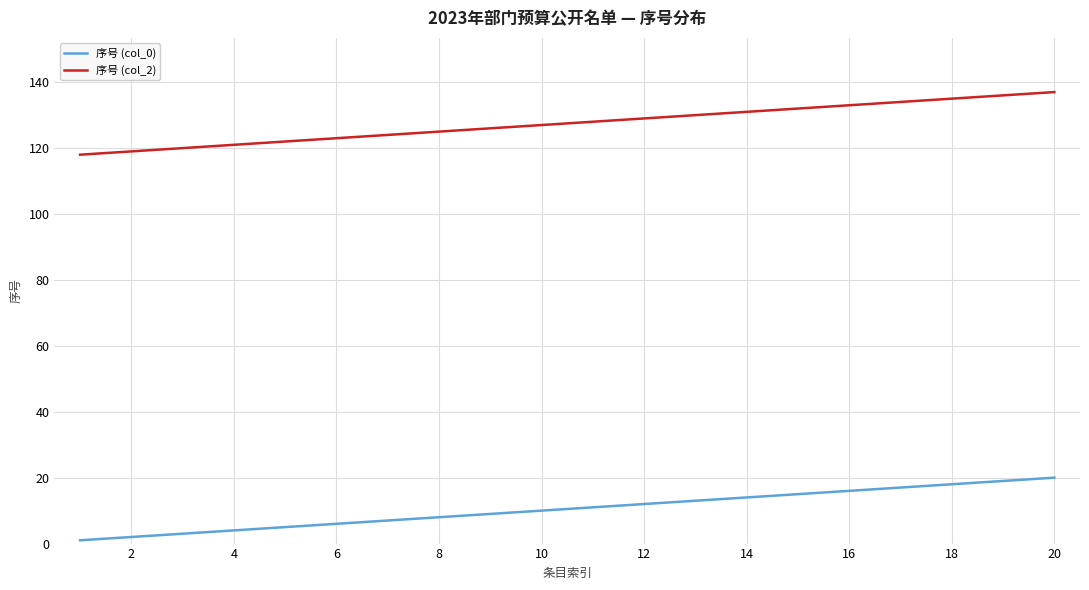

How many distinct data groups are displayed?

2